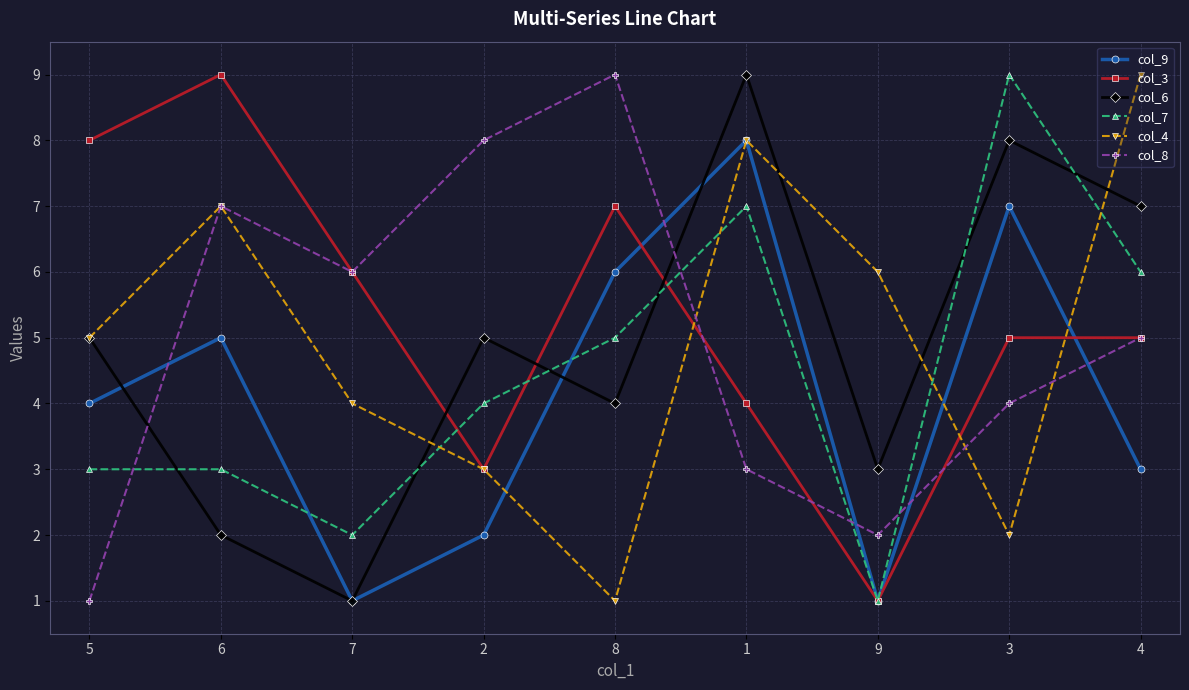

How many series are shown in this chart?

6